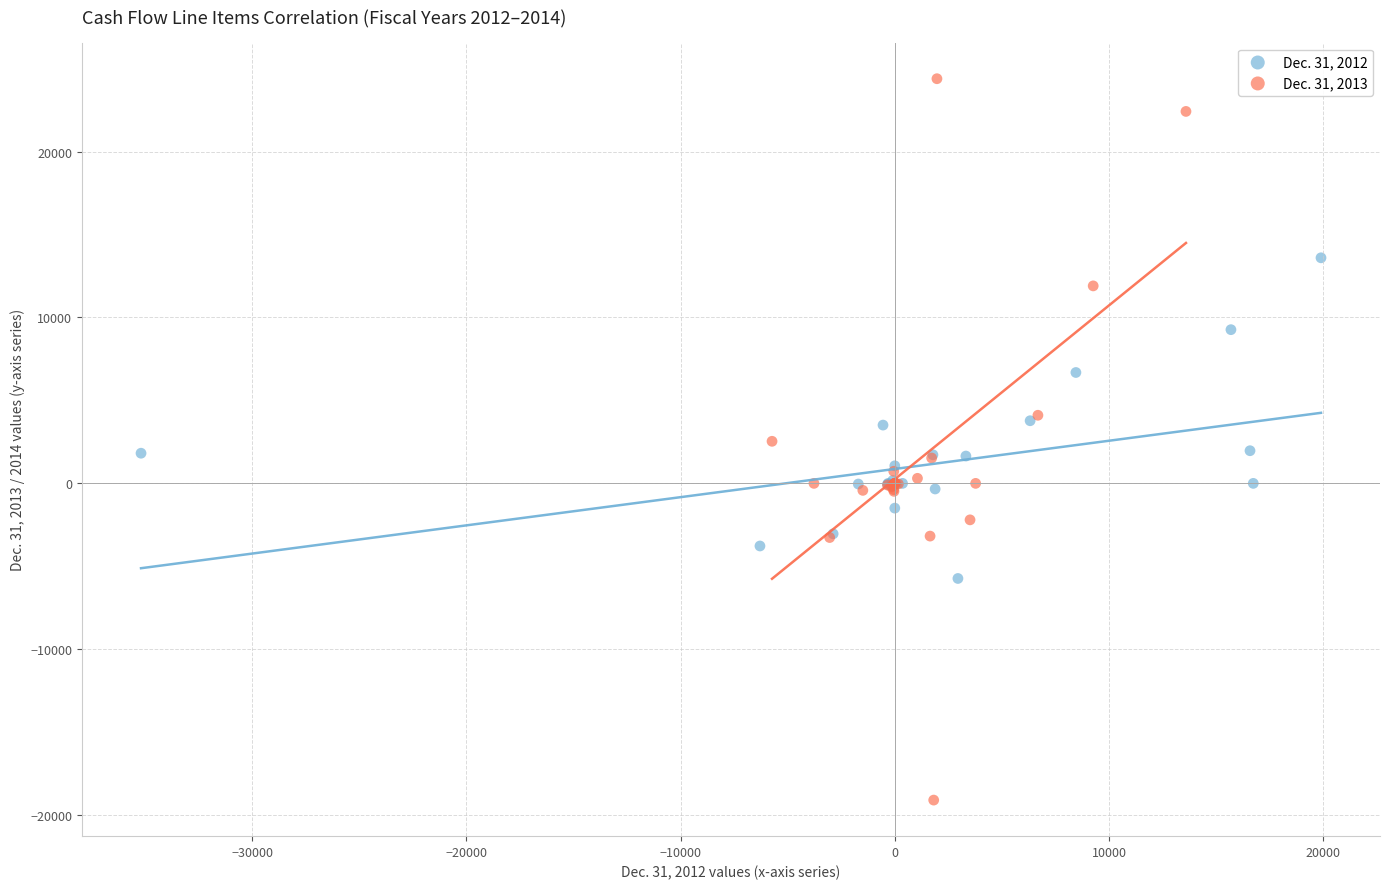

What are all the series names shown in the legend?

Dec. 31, 2012, Dec. 31, 2013